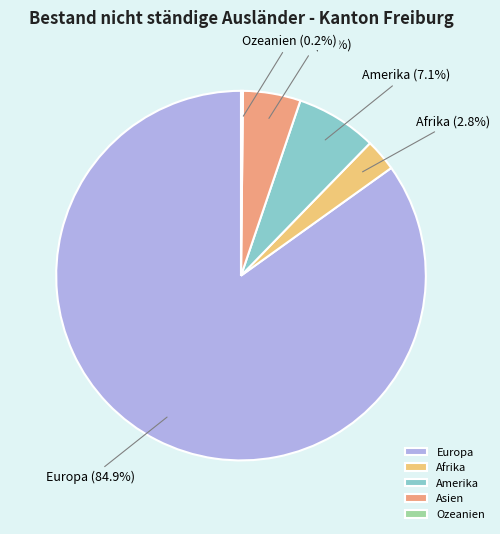

Is it true that Amerika is 19% of the pie?

False